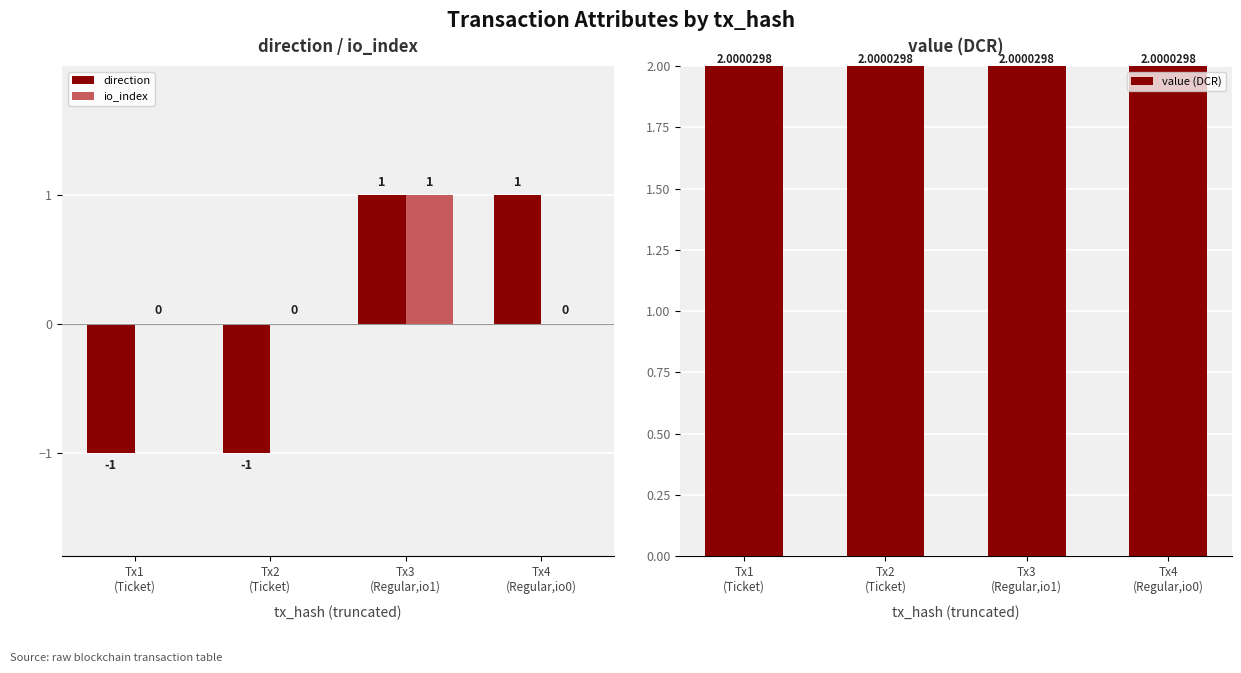

List the series in order of their peak value, lowest first.

direction, io_index, value (DCR)